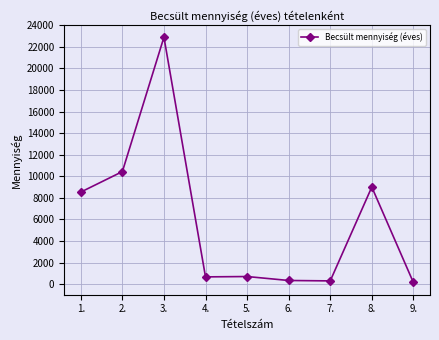

True or false: the data shows 16908 at 2..

False